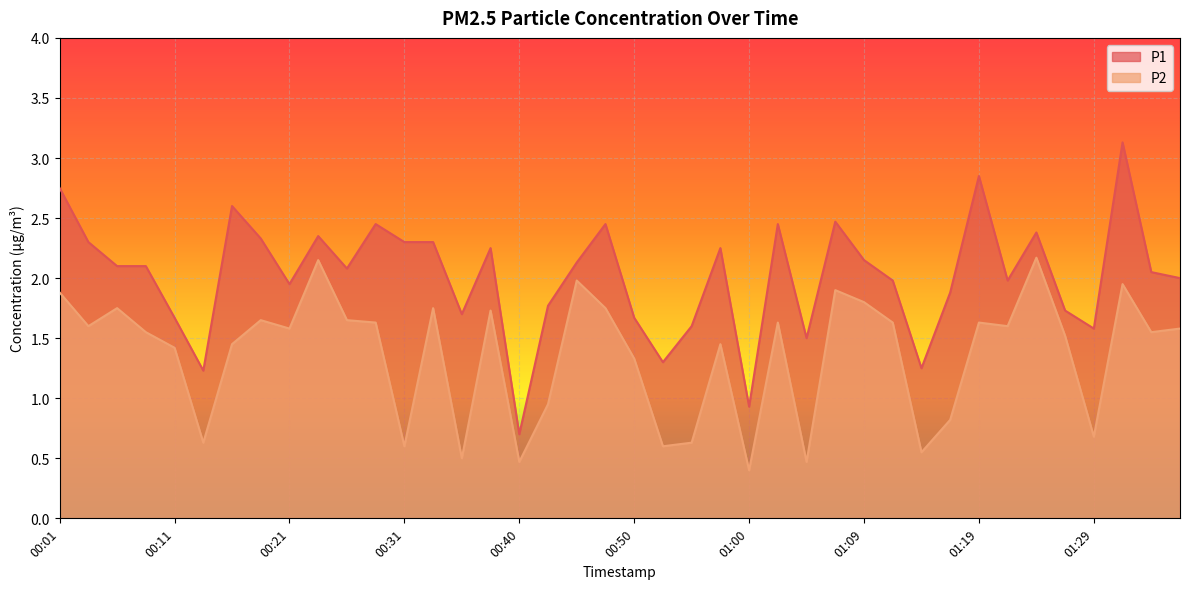

List the series in order of their peak value, highest first.

P1, P2